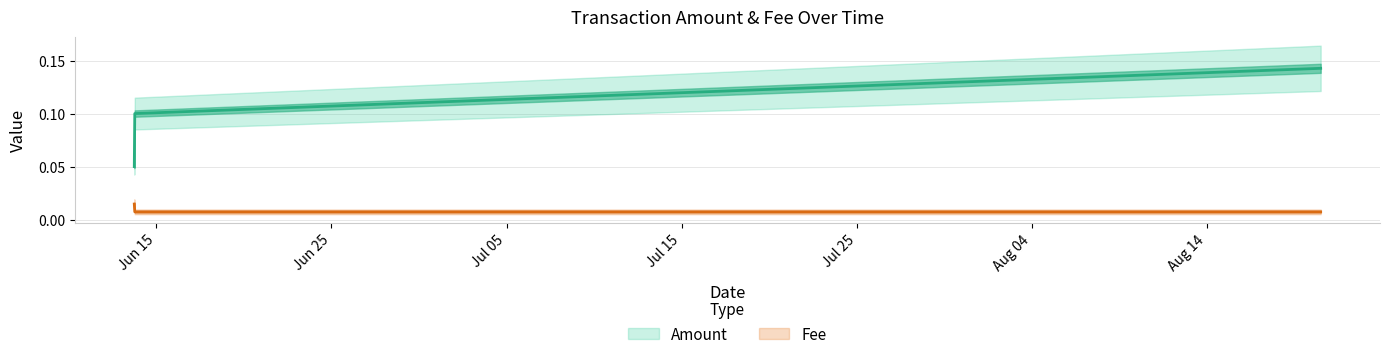

What is the sum of all values?

0.3